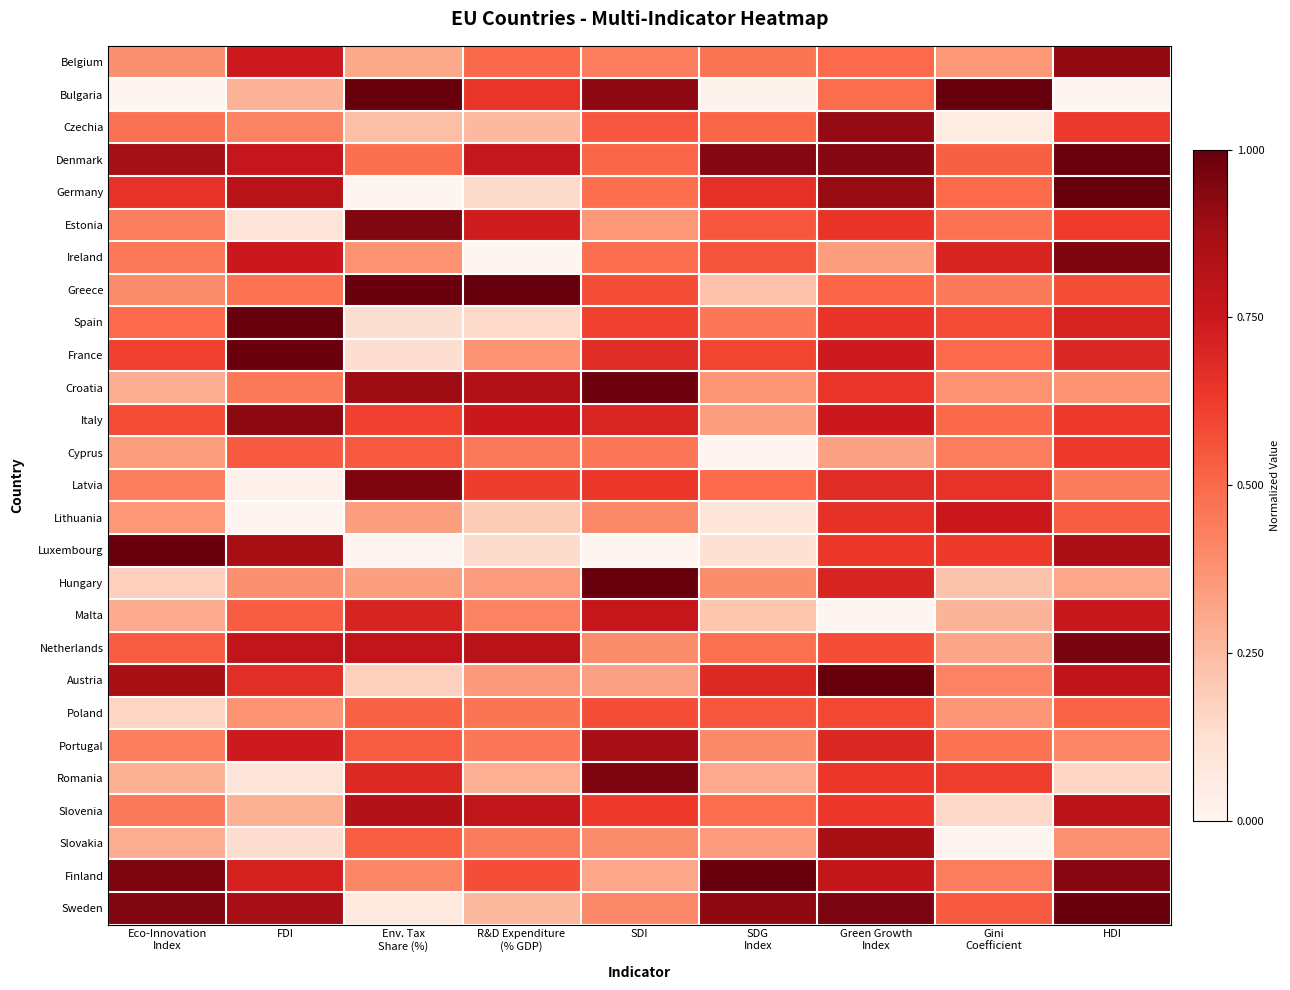

Rank the series by their maximum value, from highest to lowest.

Bulgaria, Germany, Greece, Spain, Luxembourg, Hungary, Austria, Finland, Sweden, France, Denmark, Croatia, Netherlands, Ireland, Latvia, Romania, Estonia, Italy, Belgium, Czechia, Portugal, Slovakia, Slovenia, Malta, Lithuania, Cyprus, Poland